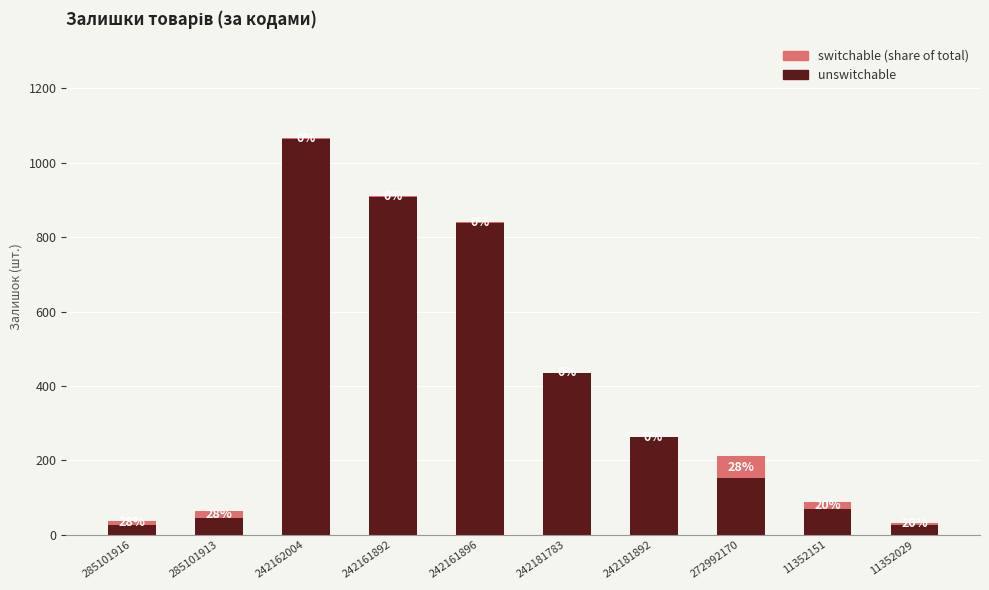

Which series has the widest spread of values?

unswitchable